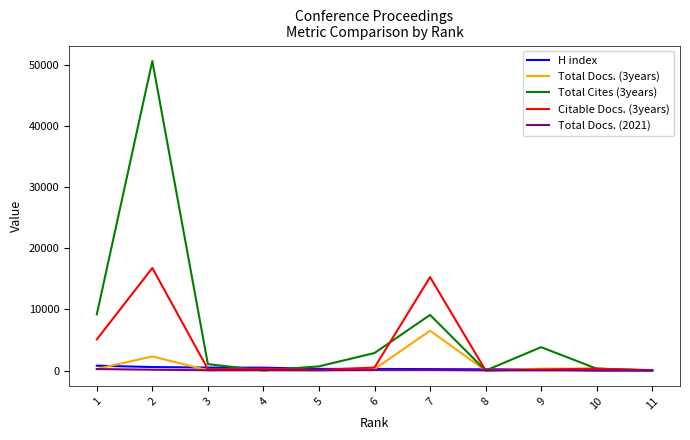

Which series has the largest range (max minus min)?

Total Cites (3years)